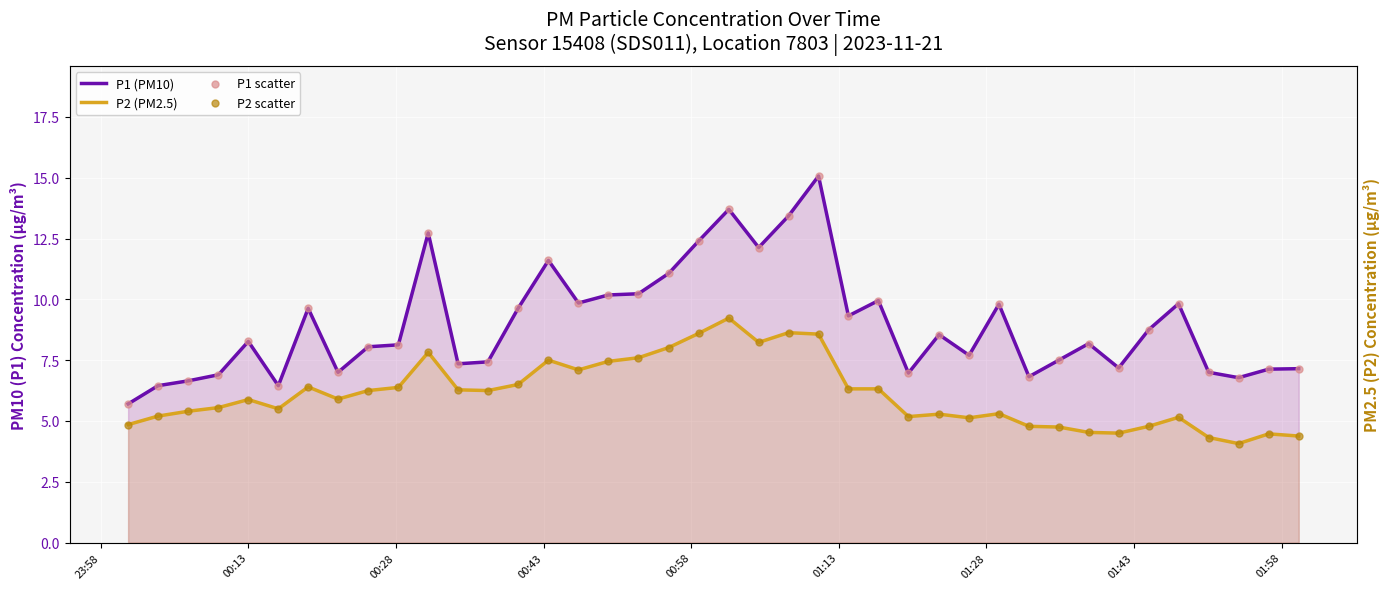

Which series has the largest Y range (max minus min)?

P1 (PM10)